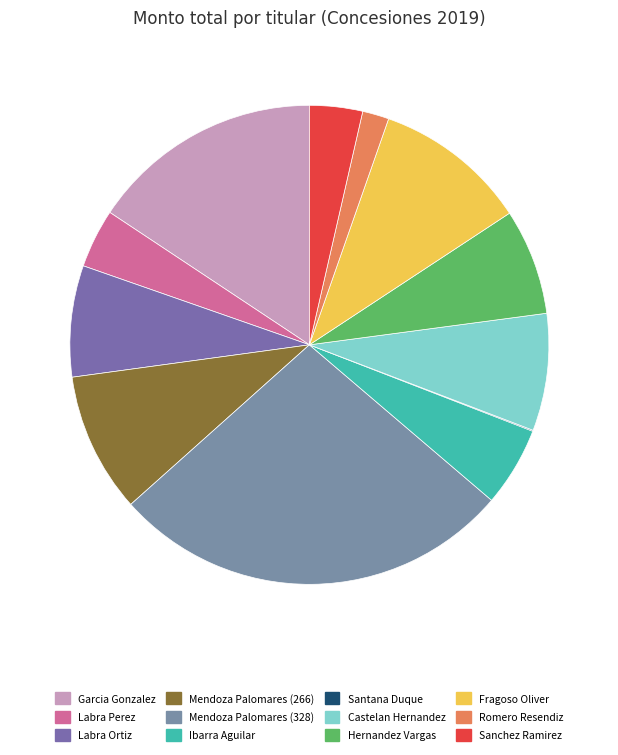

True or false: Ibarra Aguilar accounts for 5% of the total.

True